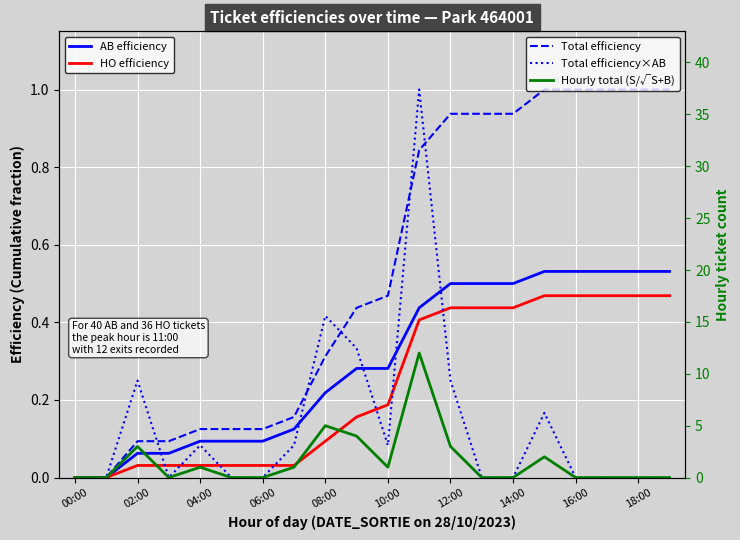

Between 16:00 and 18:00, which series saw the biggest shift?

Hourly total (S/√S+B)